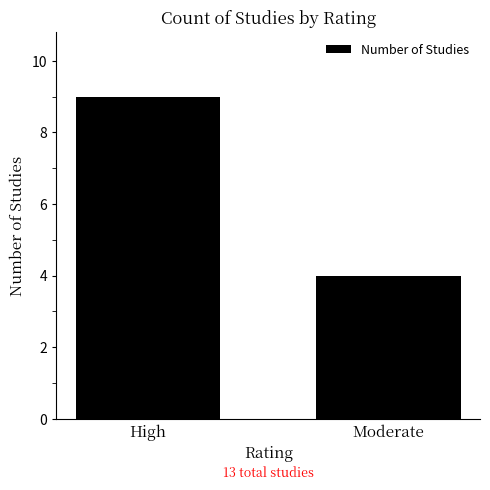

Rank the categories by value from lowest to highest.

Moderate, High